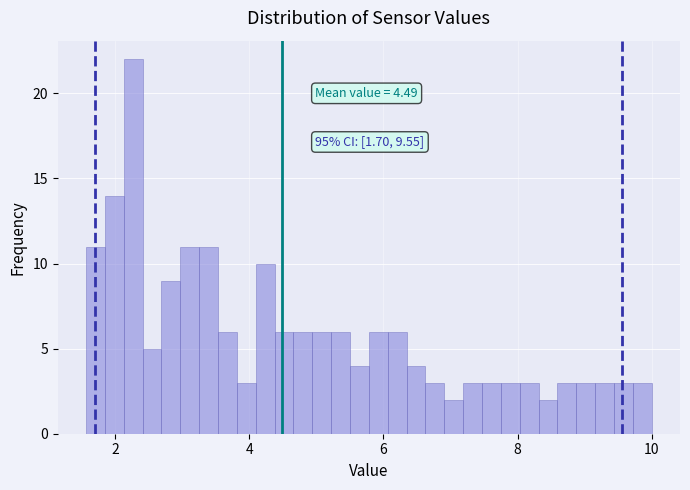

Read against the x-axis, roughly where is the centre of the tallest bar?

2.2